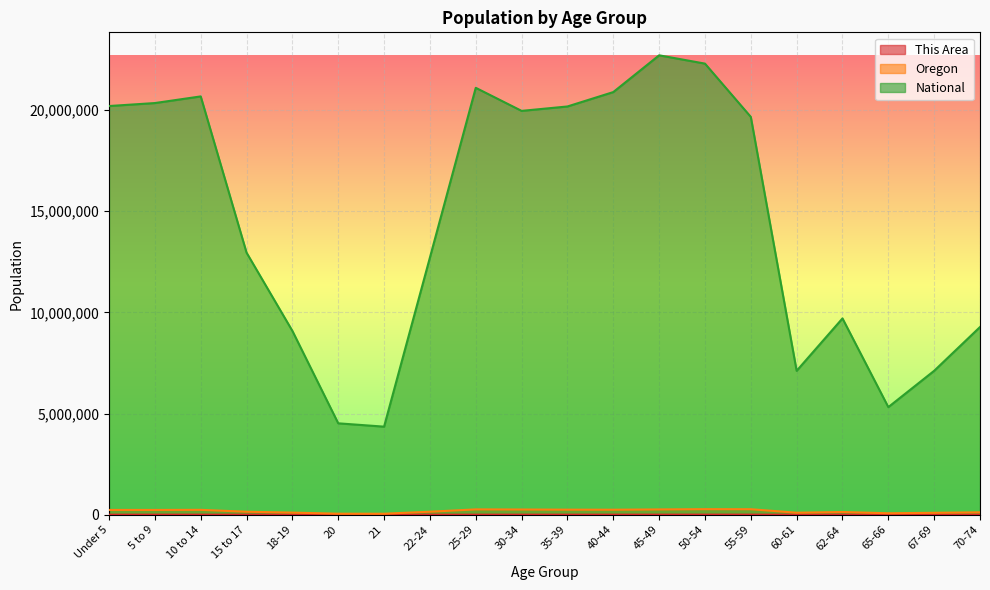

What are all the series names shown in the legend?

This Area, Oregon, National